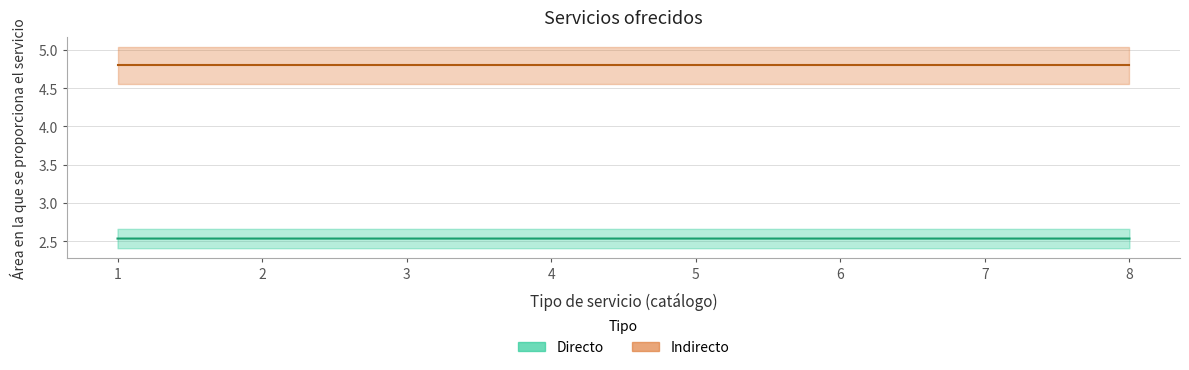

Reading left to right, extract all data points from this chart.

Directo: 1=2.5	2=2.5	3=2.5	4=2.5	5=2.5	6=2.5	7=2.5	8=2.5
Indirecto: 1=4.8	2=4.8	3=4.8	4=4.8	5=4.8	6=4.8	7=4.8	8=4.8